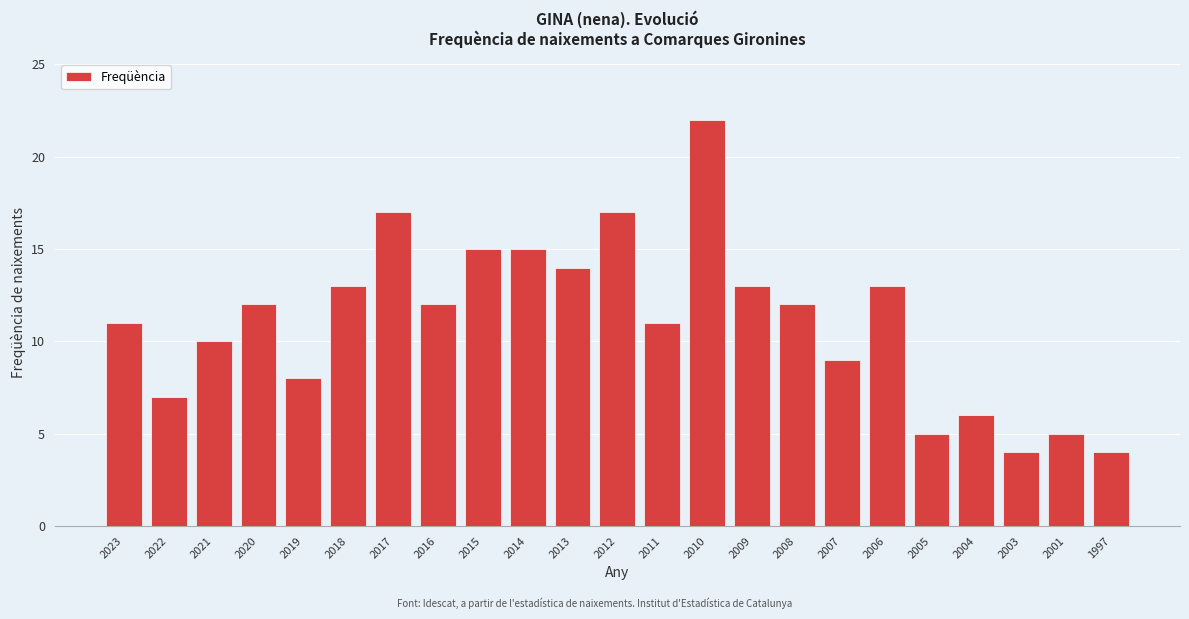

Reading left to right, list all the values displayed in this chart.

11	7	10	12	8	13	17	12	15	15	14	17	11	22	13	12	9	13	5	6	4	5	4